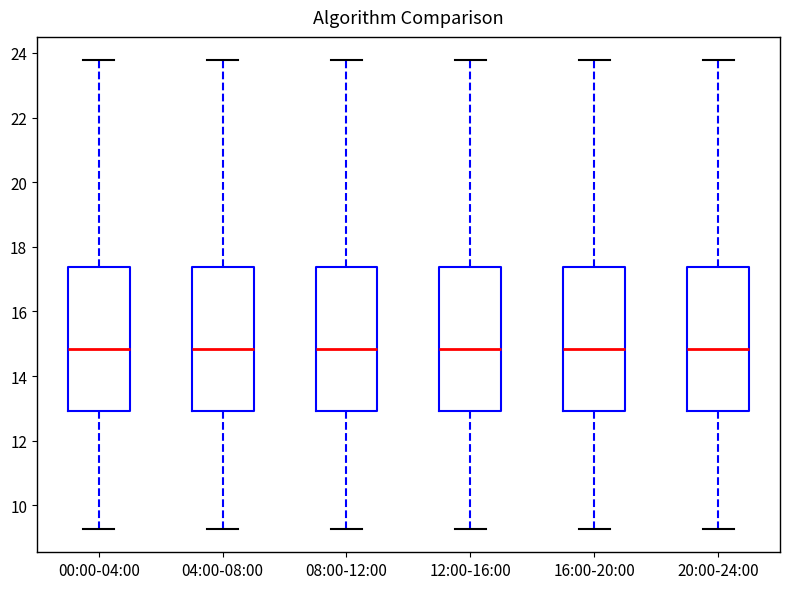

Reading left to right, transcribe this box plot: for each box, give where its median line is, the range the box spans, and where its two whiskers end, as read against the y-axis. The values are not printed on the chart, so give them approximately, as read against the axis.

00:00-04:00: median 14.8, box 13.0 to 17.4, whiskers 9.2 to 23.8
04:00-08:00: median 14.8, box 13.0 to 17.4, whiskers 9.2 to 23.8
08:00-12:00: median 14.8, box 13.0 to 17.4, whiskers 9.2 to 23.8
12:00-16:00: median 14.8, box 13.0 to 17.4, whiskers 9.2 to 23.8
16:00-20:00: median 14.8, box 13.0 to 17.4, whiskers 9.2 to 23.8
20:00-24:00: median 14.8, box 13.0 to 17.4, whiskers 9.2 to 23.8